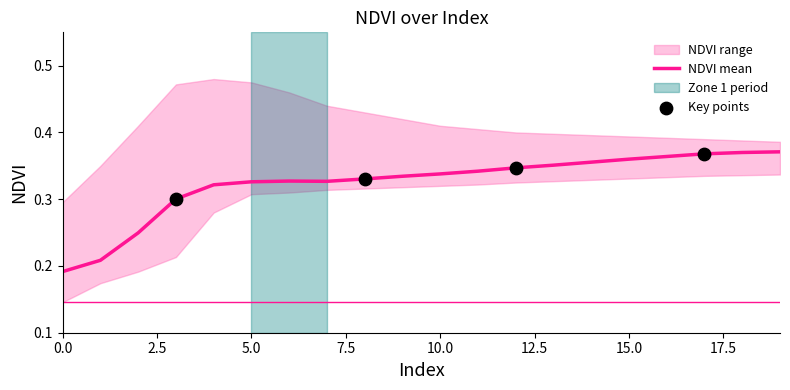

What is the total value across all series at 13?

1.1